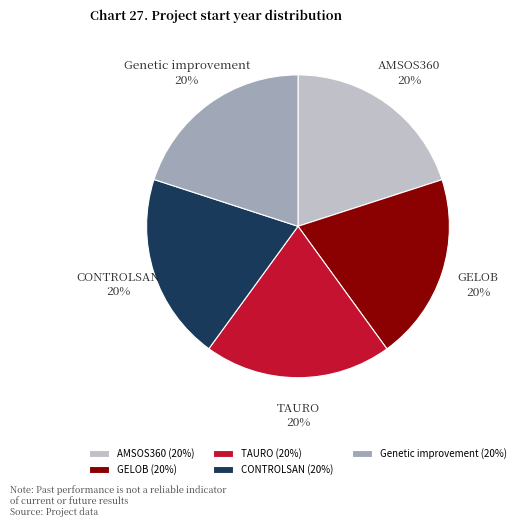

To the nearest percent, what is the combined percentage of GELOB and CONTROLSAN?

40%